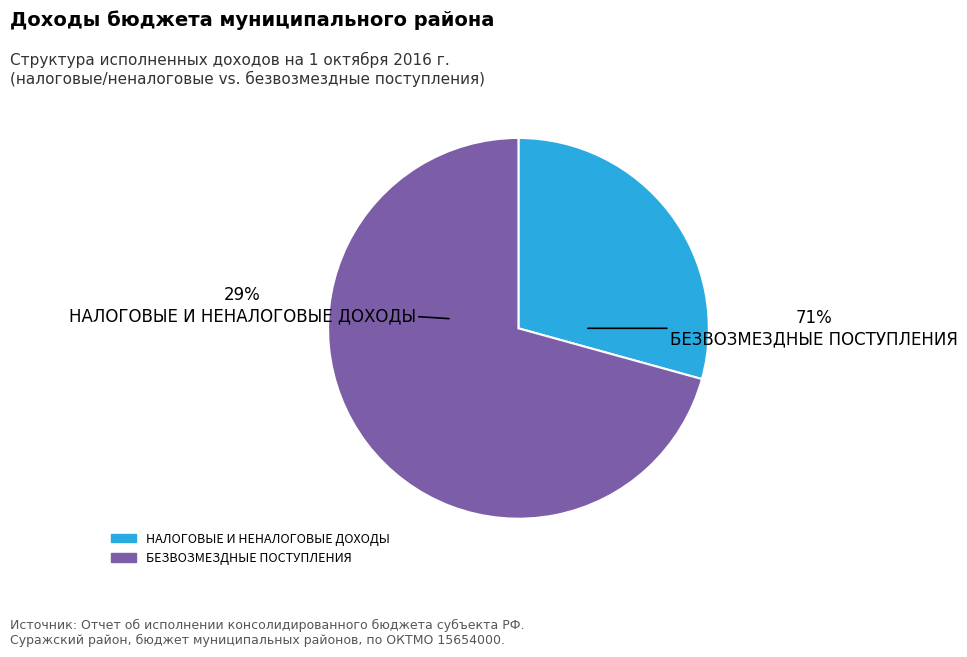

What percentage is NOT represented by НАЛОГОВЫЕ И НЕНАЛОГОВЫЕ ДОХОДЫ?

70.7%